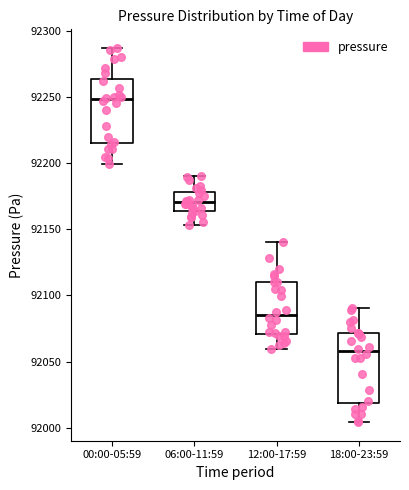

Reading left to right, transcribe this box plot: for each box, give where its median line is, the range the box spans, and where its two whiskers end, as read against the y-axis. The values are not printed on the chart, so give them approximately, as read against the axis.

00:00-05:59: median 92250, box 92215 to 92265, whiskers 92200 to 92285
06:00-11:59: median 92170, box 92165 to 92180, whiskers 92155 to 92190
12:00-17:59: median 92085, box 92070 to 92110, whiskers 92060 to 92140
18:00-23:59: median 92060, box 92020 to 92070, whiskers 92005 to 92090